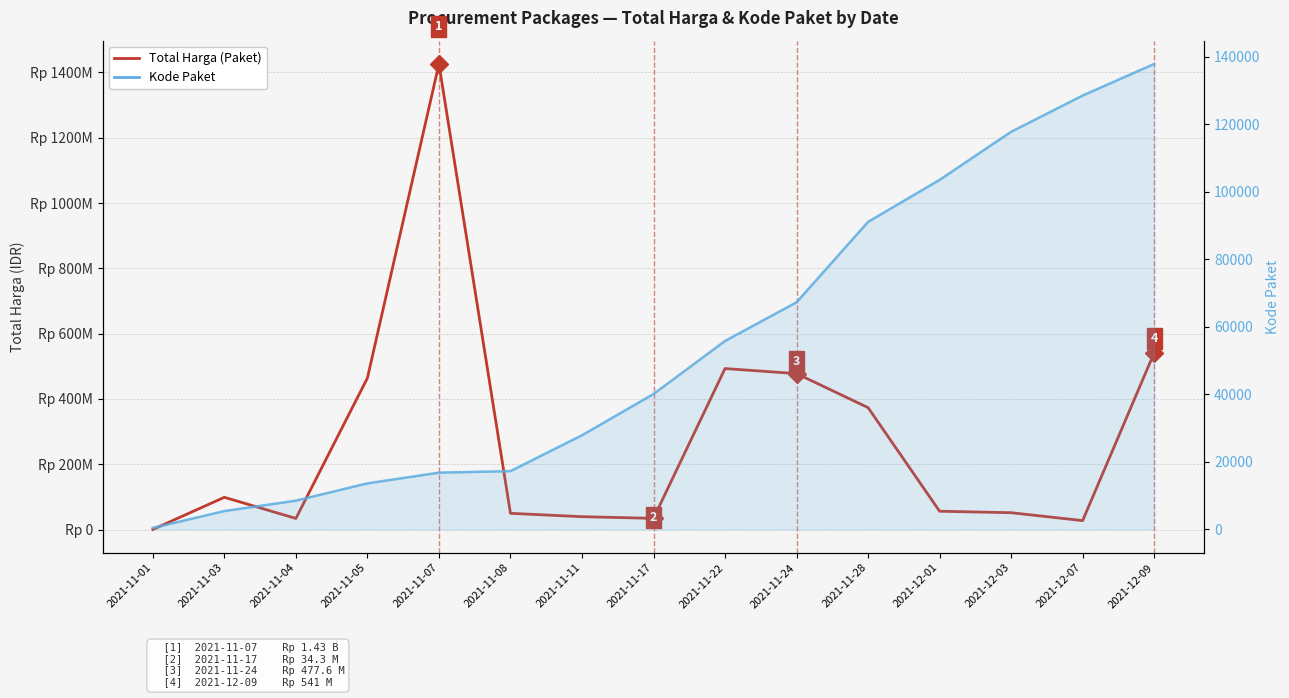

Which has a higher value, 2021-11-11 or 2021-12-01?

2021-12-01